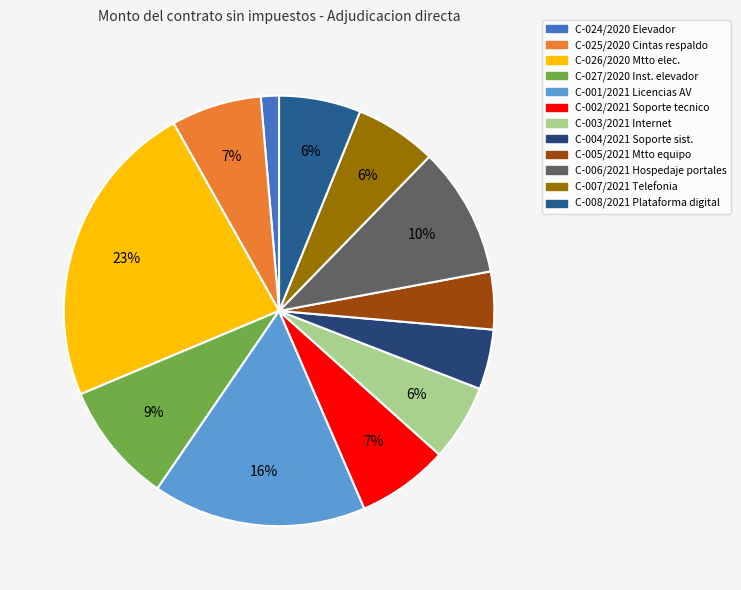

How many segments does this pie chart have?

12